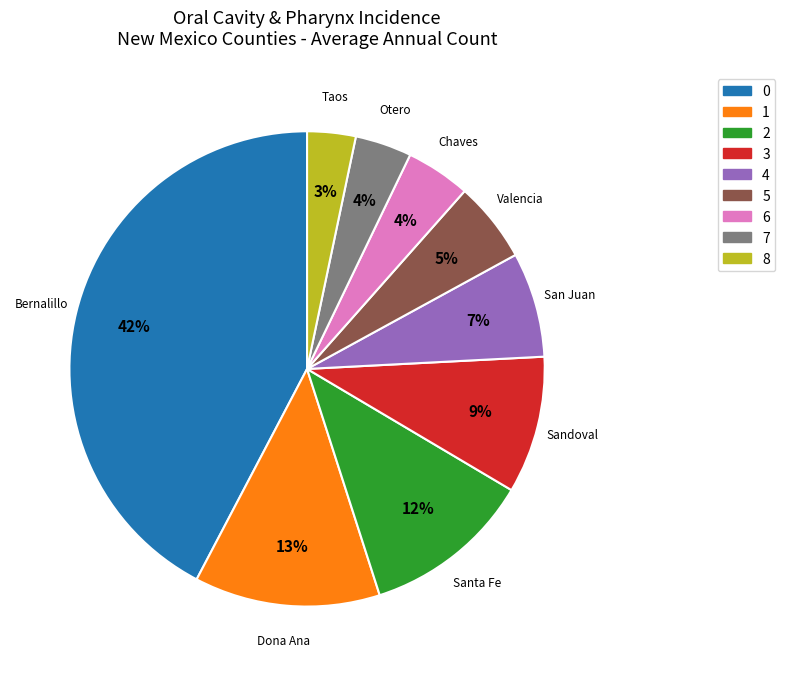

To the nearest percent, what is the average slice percentage?

11%